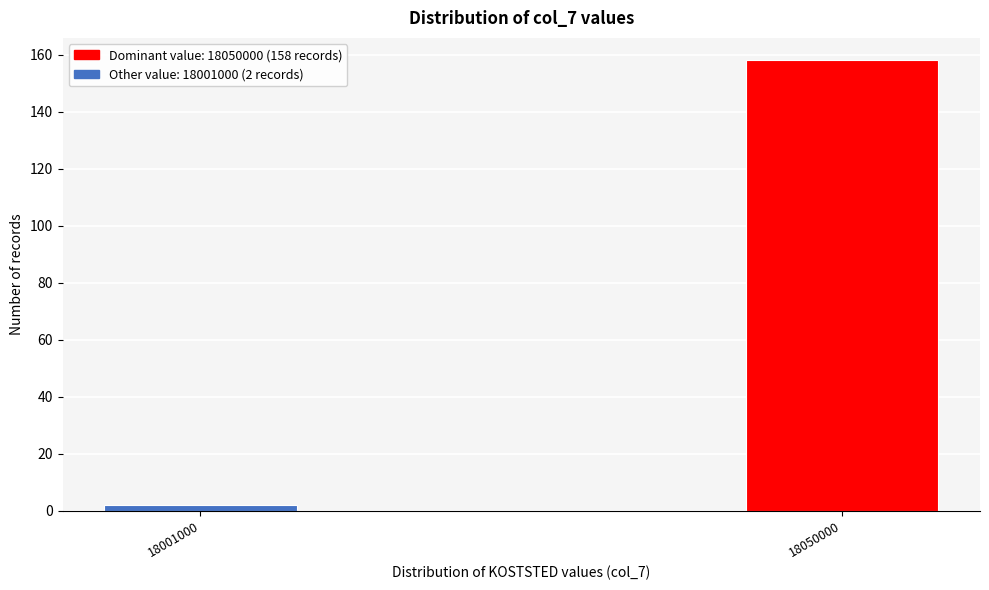

Reading left to right, list all the values displayed in this chart.

18001000=2	18050000=158